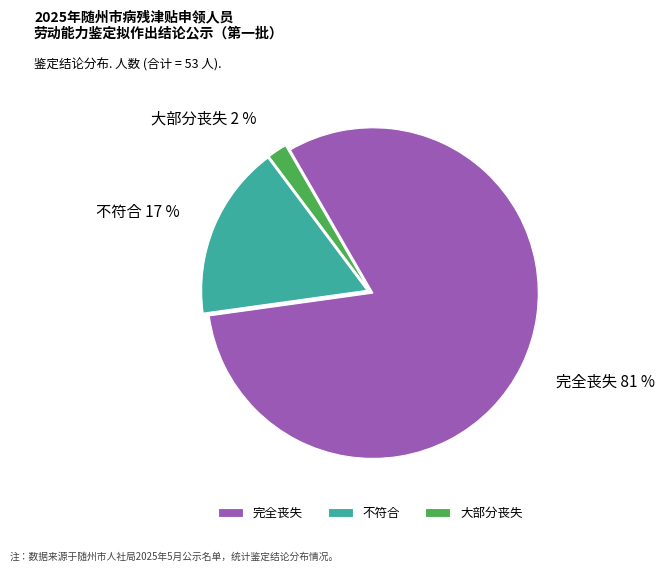

Which slice is the largest?

完全丧失